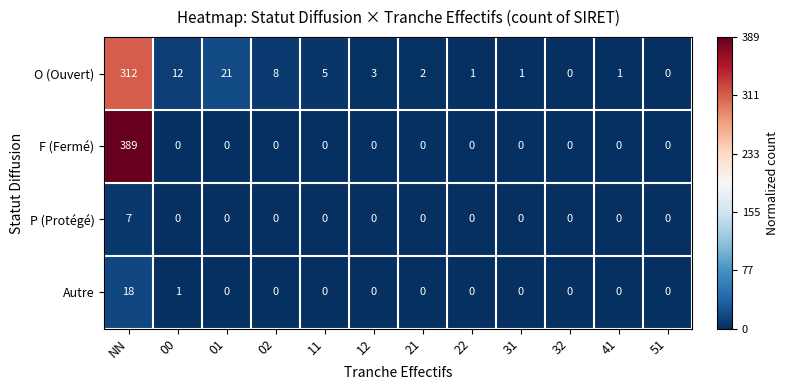

True or false: F (Fermé) has a value of 0 at 31.

True